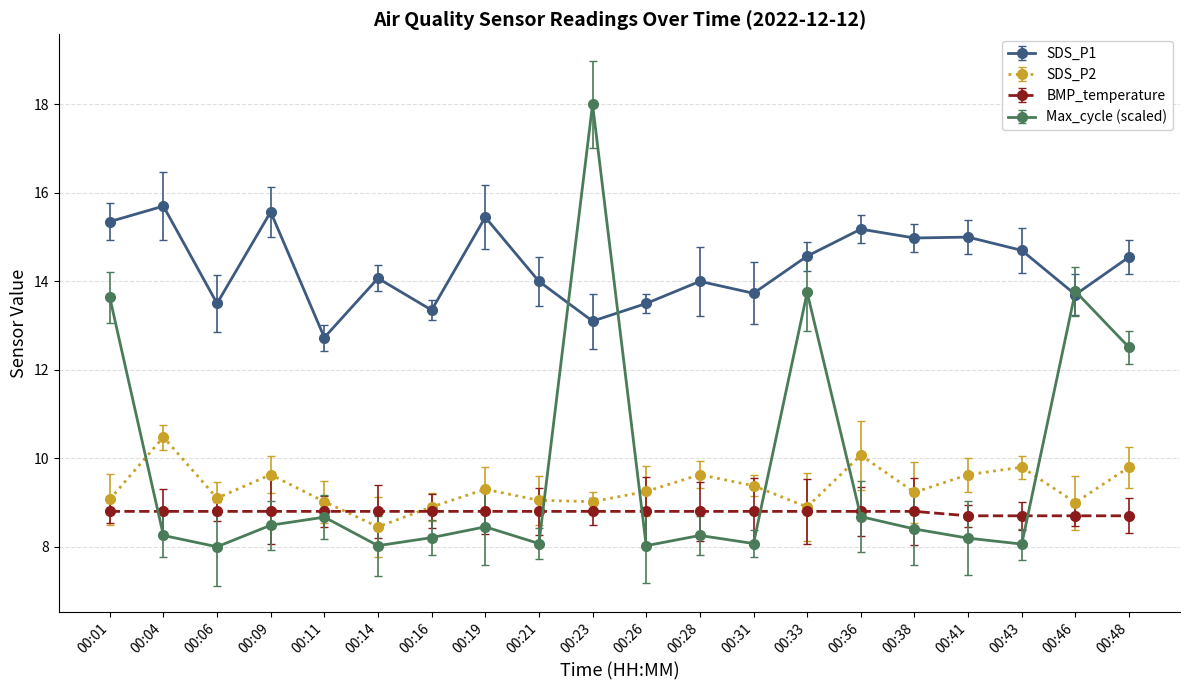

Rank the series by their maximum value, from highest to lowest.

Max_cycle (scaled), SDS_P1, SDS_P2, BMP_temperature